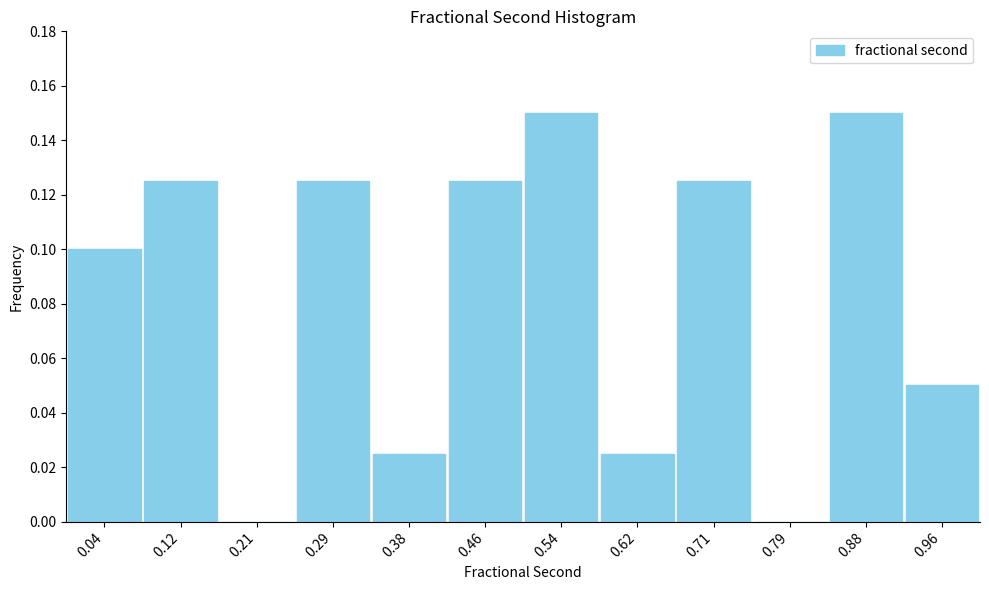

How tall is the bar that spans 0.33 to 0.42 on the x-axis? Neither the bar edges nor the heights are printed on the chart, so give them approximately, as read against the axes.

0.026